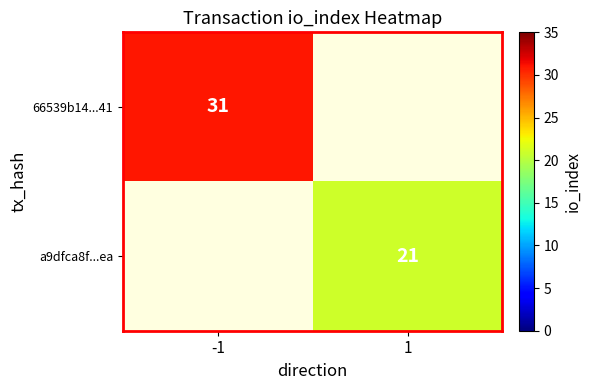

Between -1 and 1, which is larger?

1